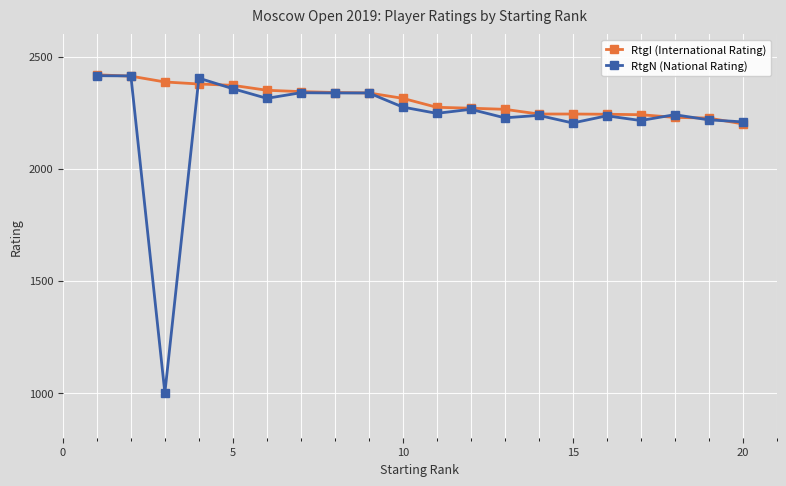

Which series has the widest spread of values?

RtgN (National Rating)